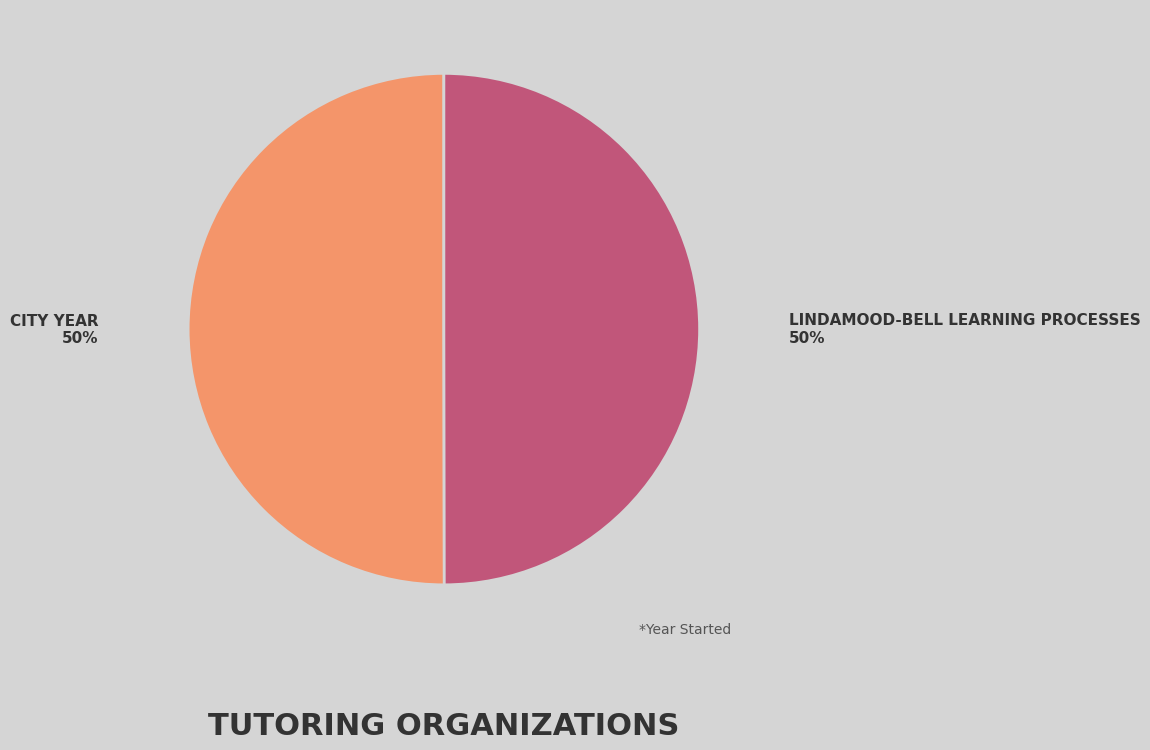

Which slice is the largest?

City Year